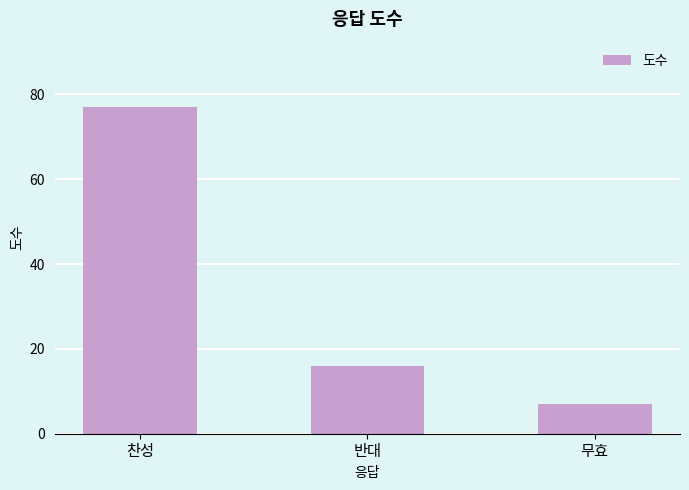

Are the bars horizontal?

No